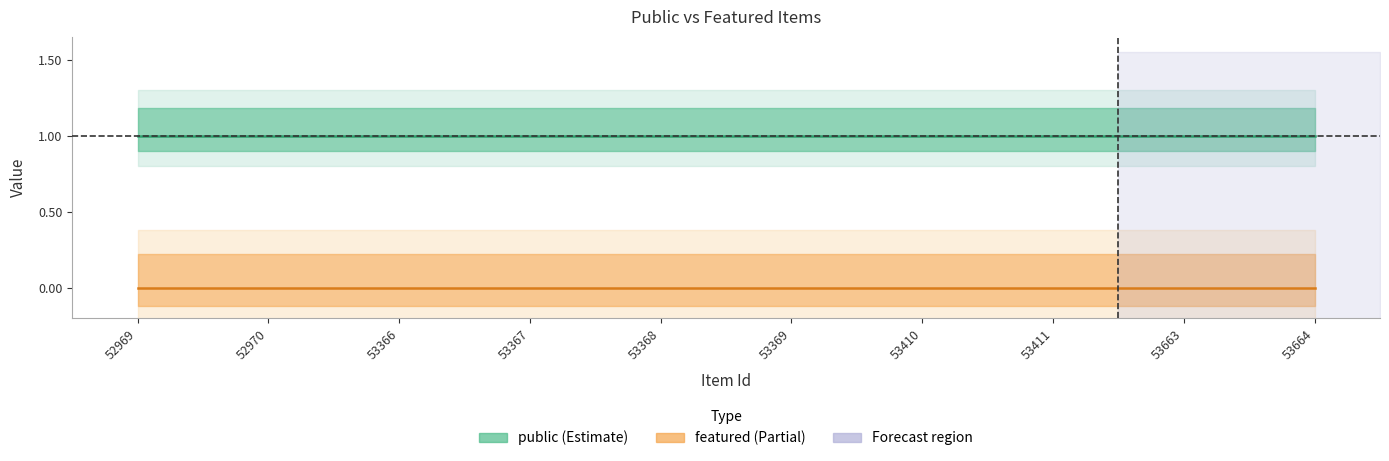

True or false: featured and public intersect in this chart.

False